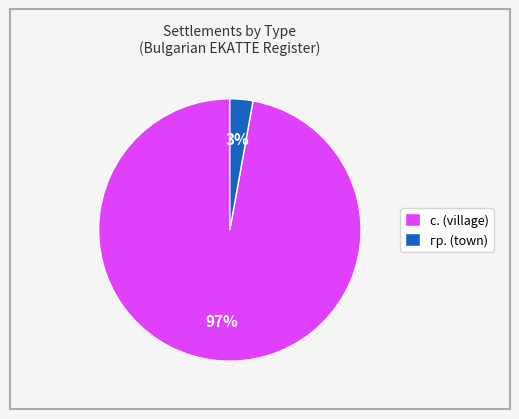

Count the number of slices in the pie.

2